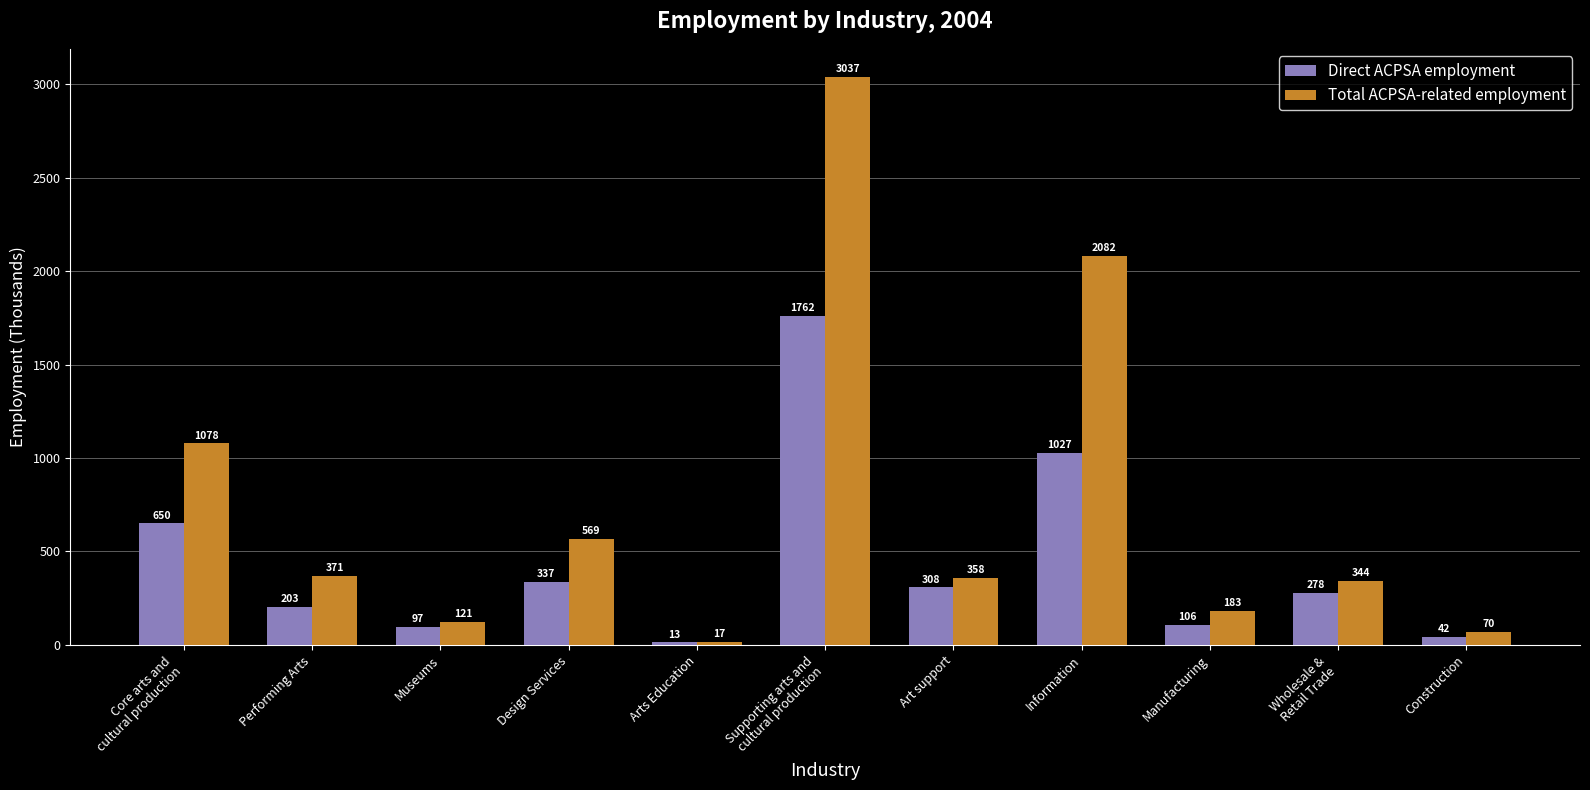

Which series changed the most between Performing Arts and Art support?

Direct ACPSA employment